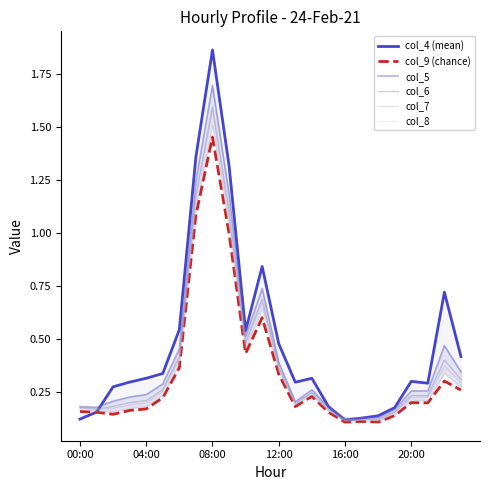

Does the chart have visible grid lines?

No